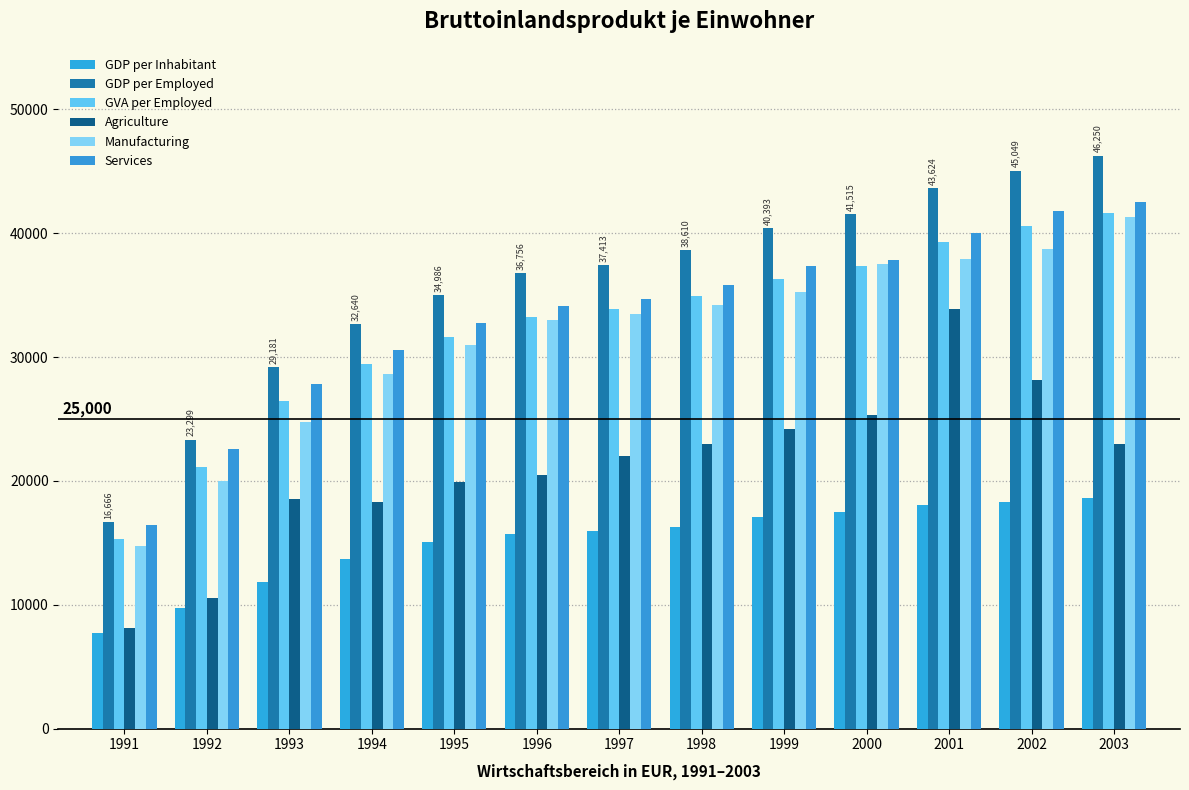

Which series has the largest total across all categories?

GDP per Employed